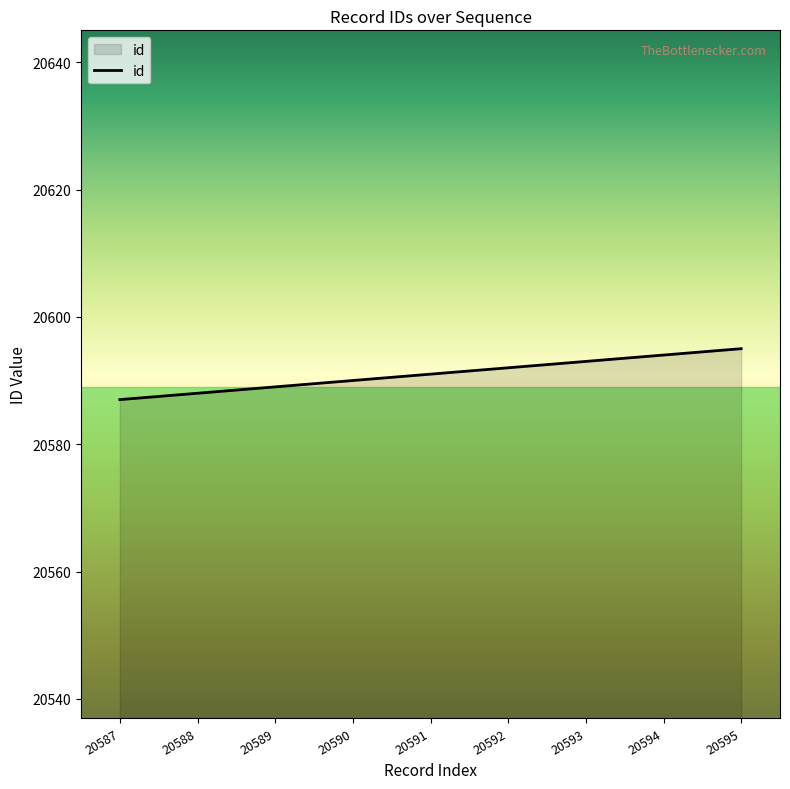

Reading left to right, transcribe all the data shown in this chart.

20587	20588	20589	20590	20591	20592	20593	20594	20595